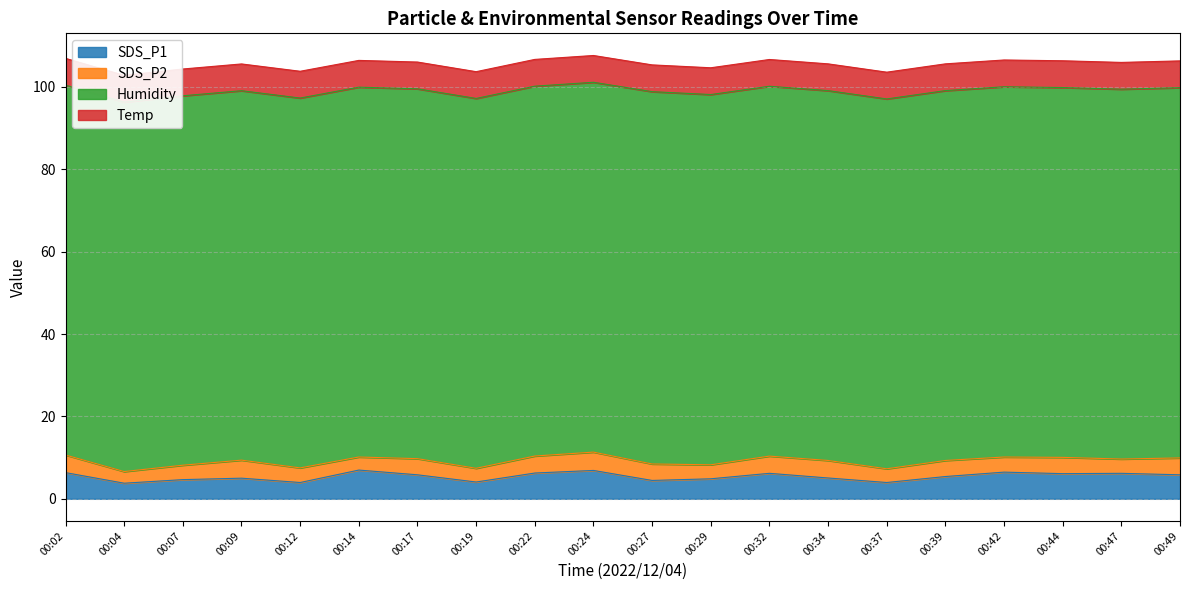

At which category does SDS_P2 reach its first local peak?

00:09